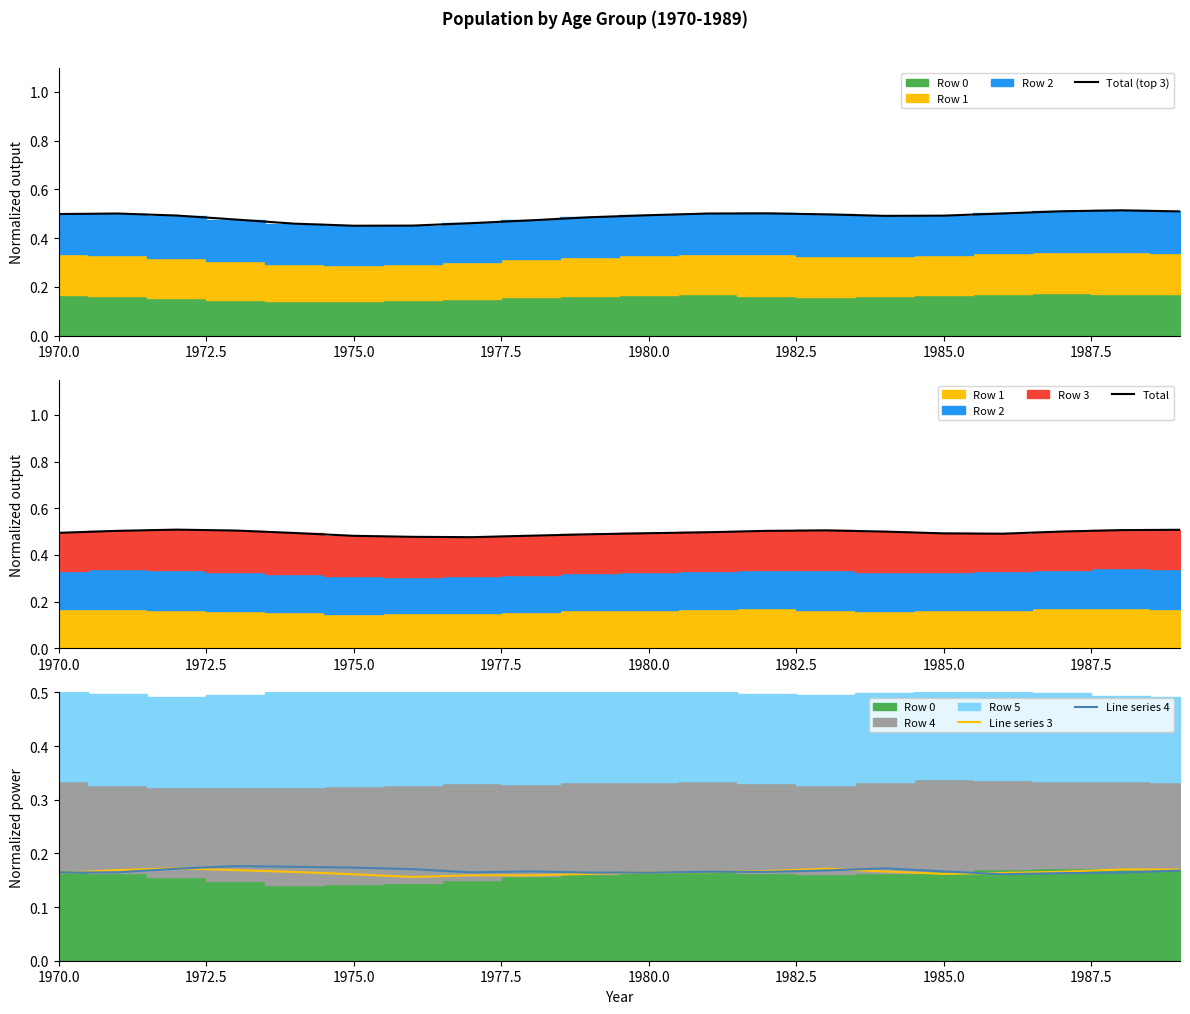

Read the Line series 3 value at 1977.5.

0.2